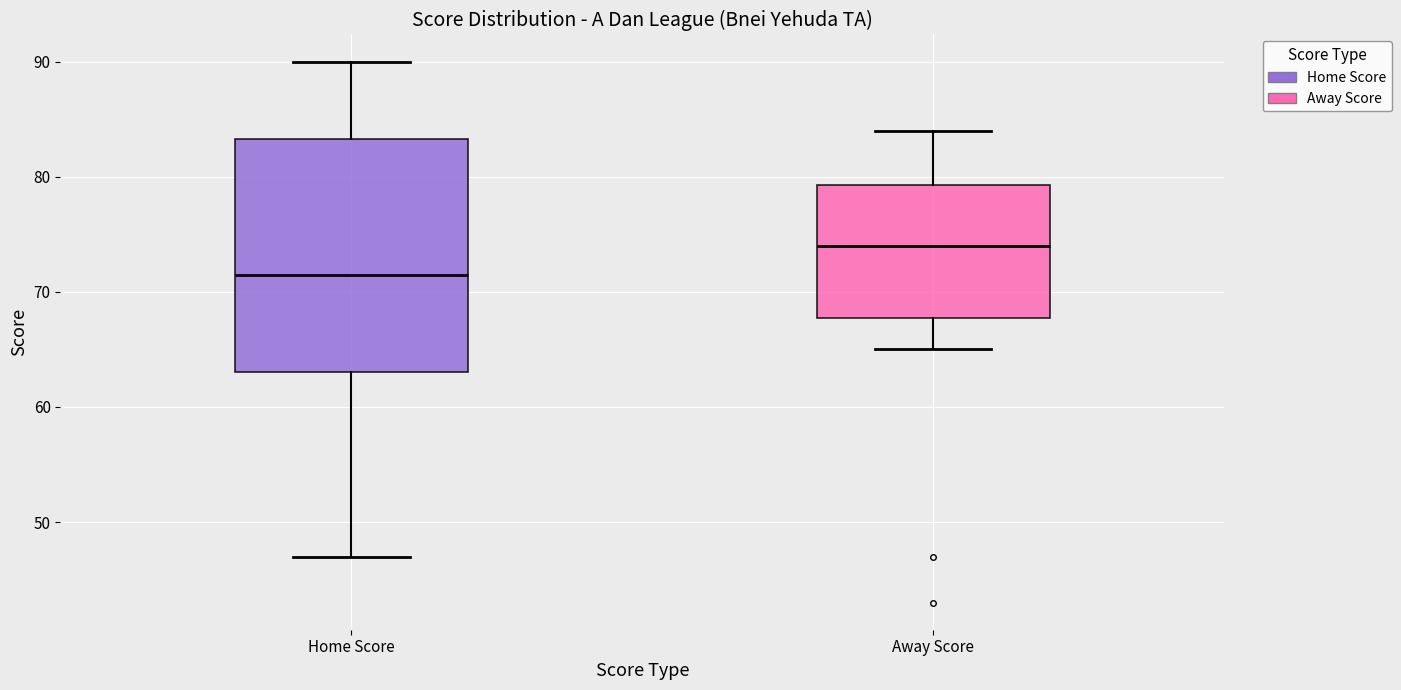

Which box is the tallest, from its lower edge to its upper edge?

Home Score